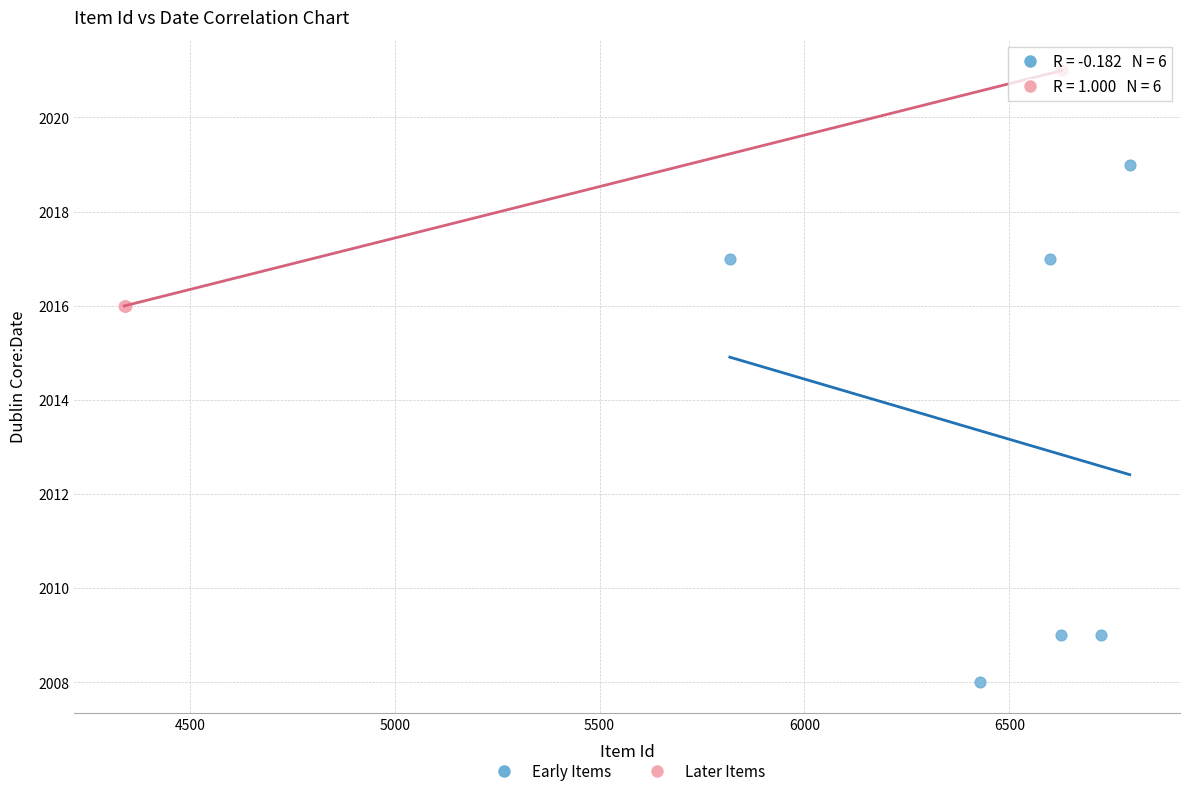

Which series has the largest Y range (max minus min)?

Early Items